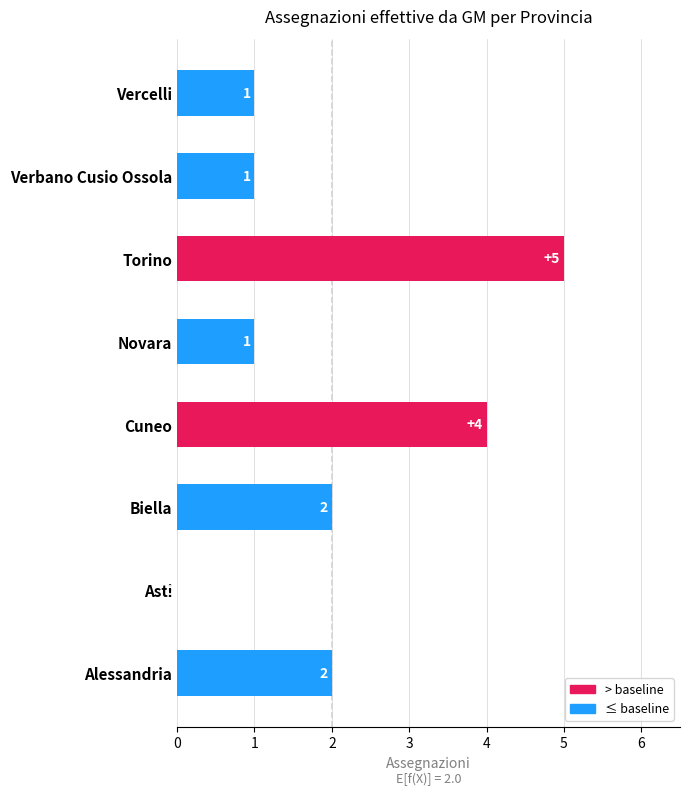

The chart shows a value of 1 at Vercelli. True or false?

True